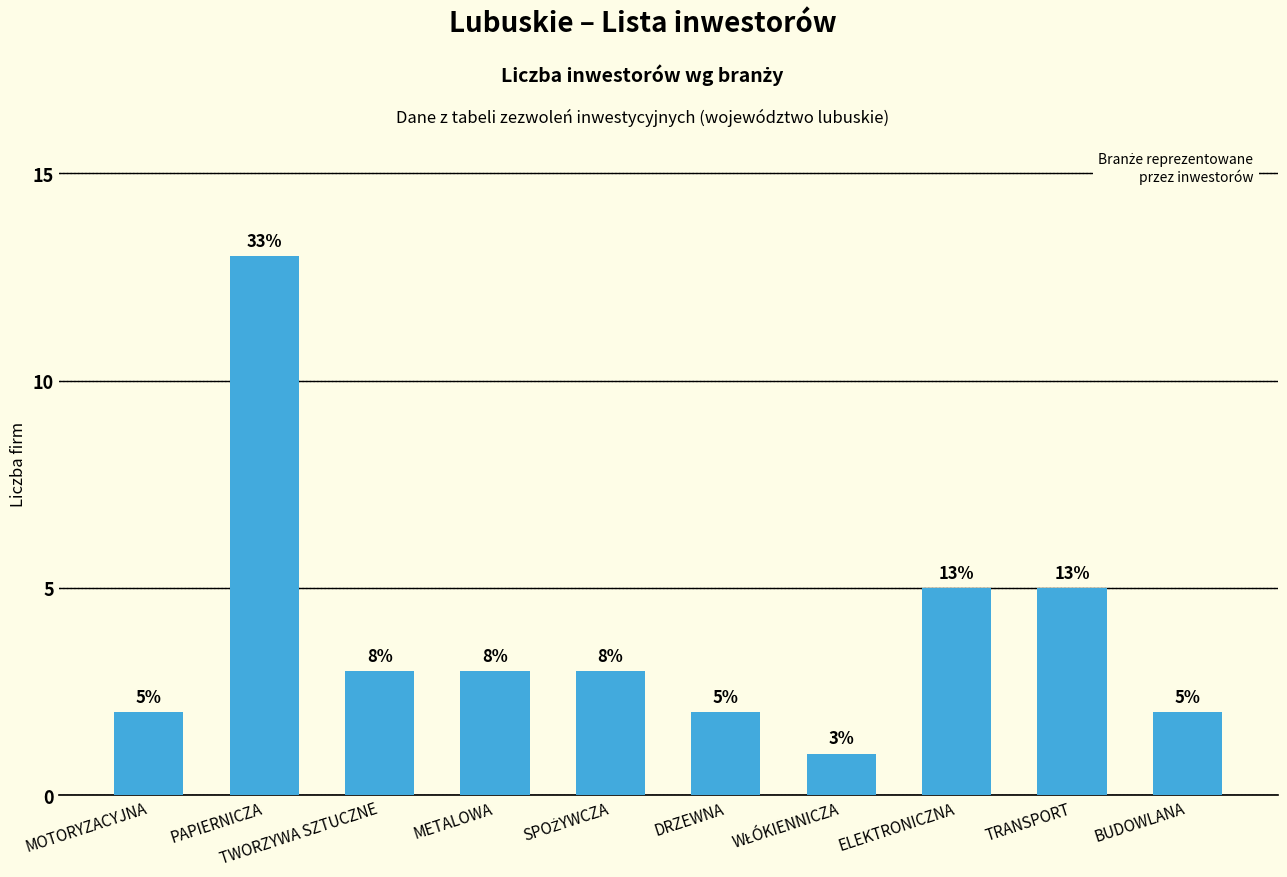

Reading left to right, what are all the values shown in this chart?

2	13	3	3	3	2	1	5	5	2